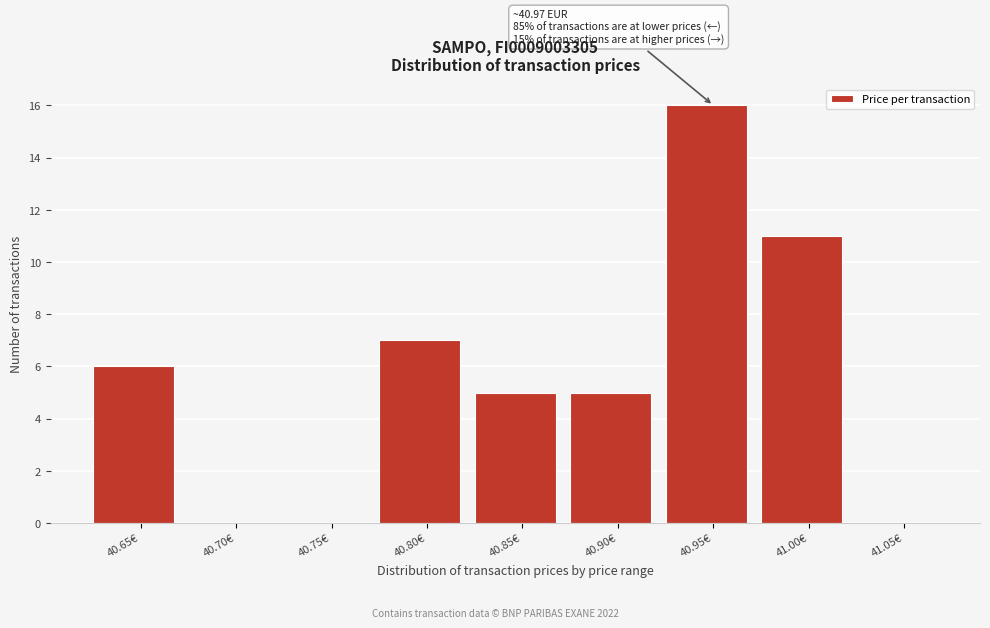

Reading left to right, what are all the values shown in this chart?

40.65€=6	40.70€=0	40.75€=0	40.80€=7	40.85€=5	40.90€=5	40.95€=16	41.00€=11	41.05€=0